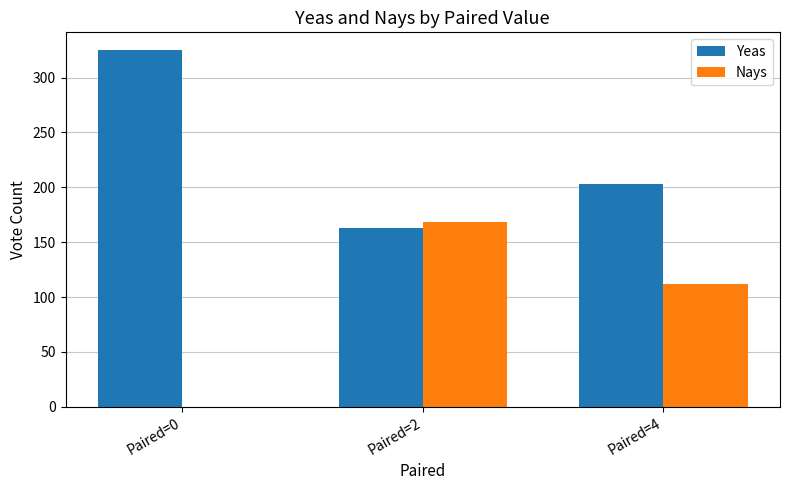

What are all the series names shown in the legend?

Yeas, Nays